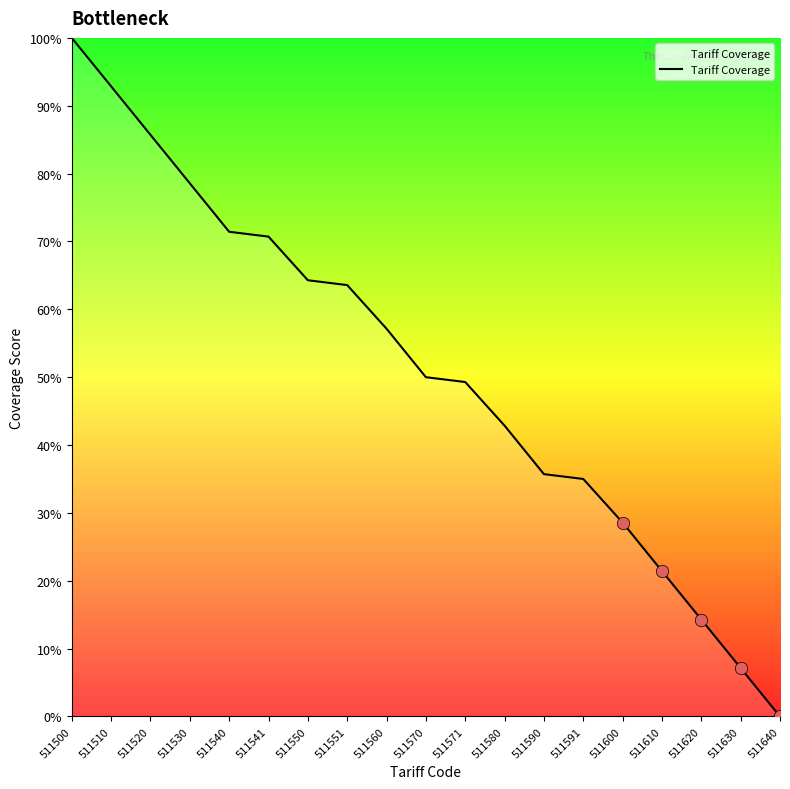

Which has a higher value, 511551 or 511541?

511541